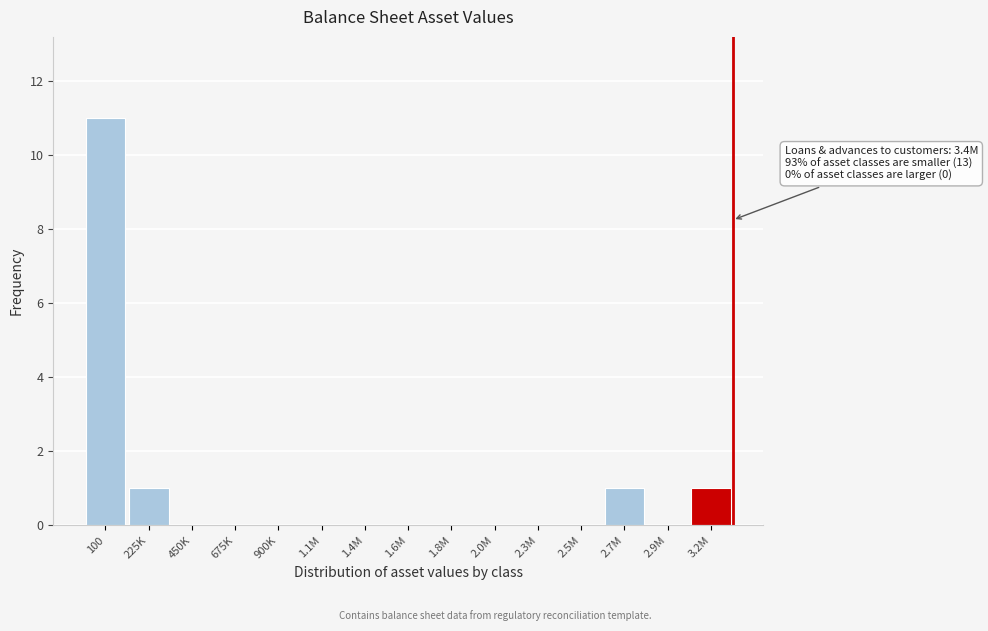

Reading left to right, list all the values displayed in this chart.

100=11	225K=1	450K=0	675K=0	900K=0	1.1M=0	1.4M=0	1.6M=0	1.8M=0	2.0M=0	2.3M=0	2.5M=0	2.7M=1	2.9M=0	3.2M=1